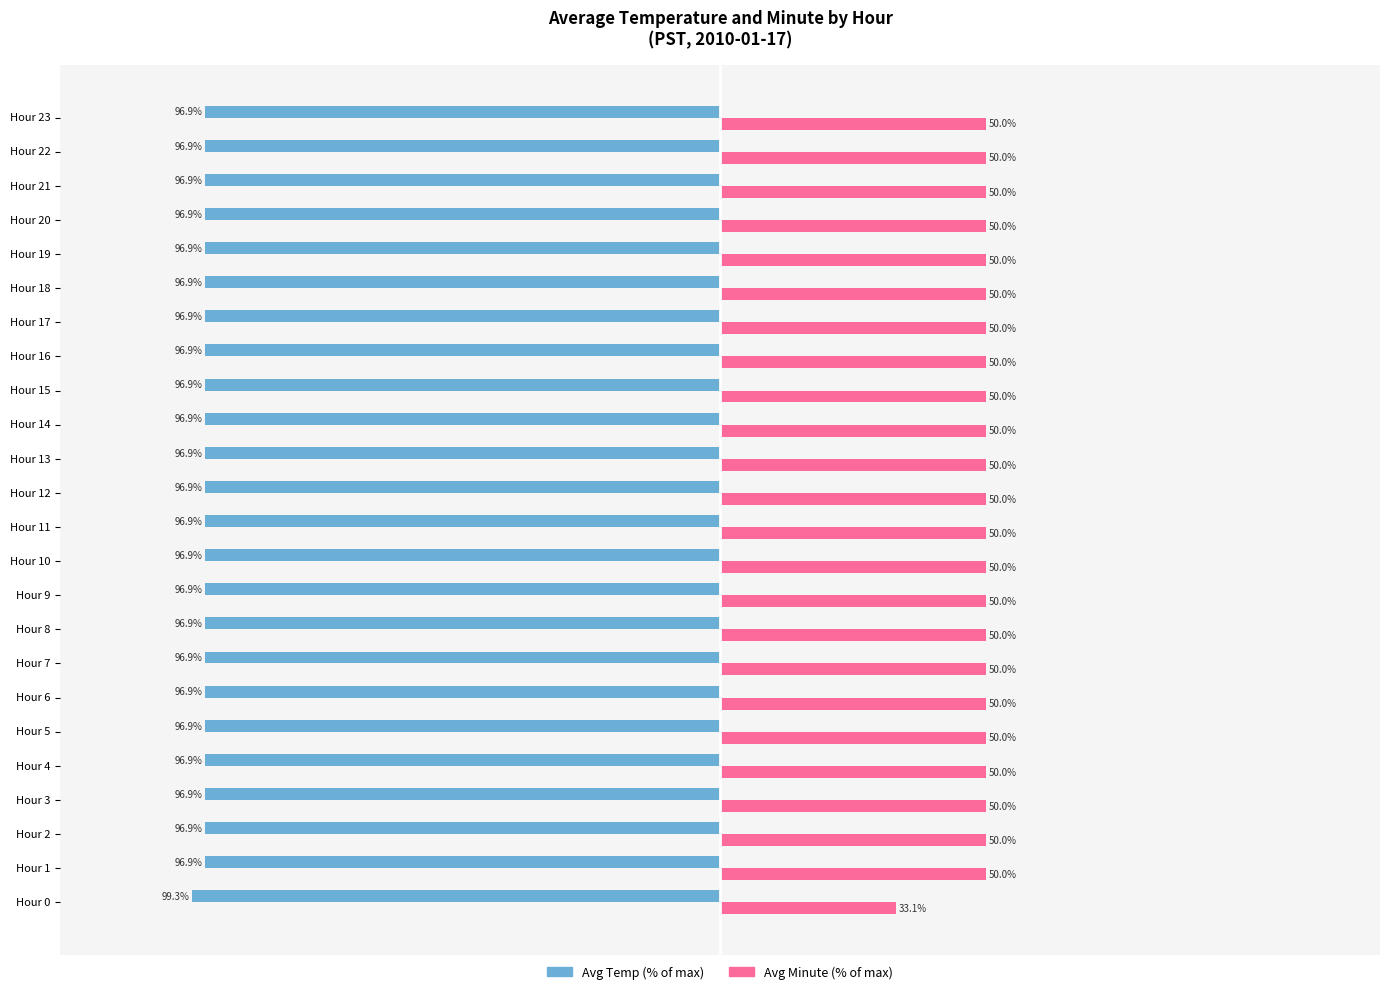

Rank the series by their maximum value, from lowest to highest.

Avg Temp (% of max), Avg Minute (% of max)